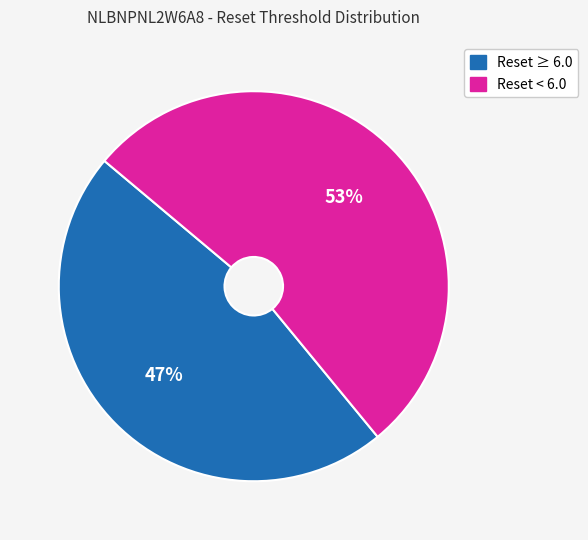

To the nearest percent, what is the average slice percentage?

50%